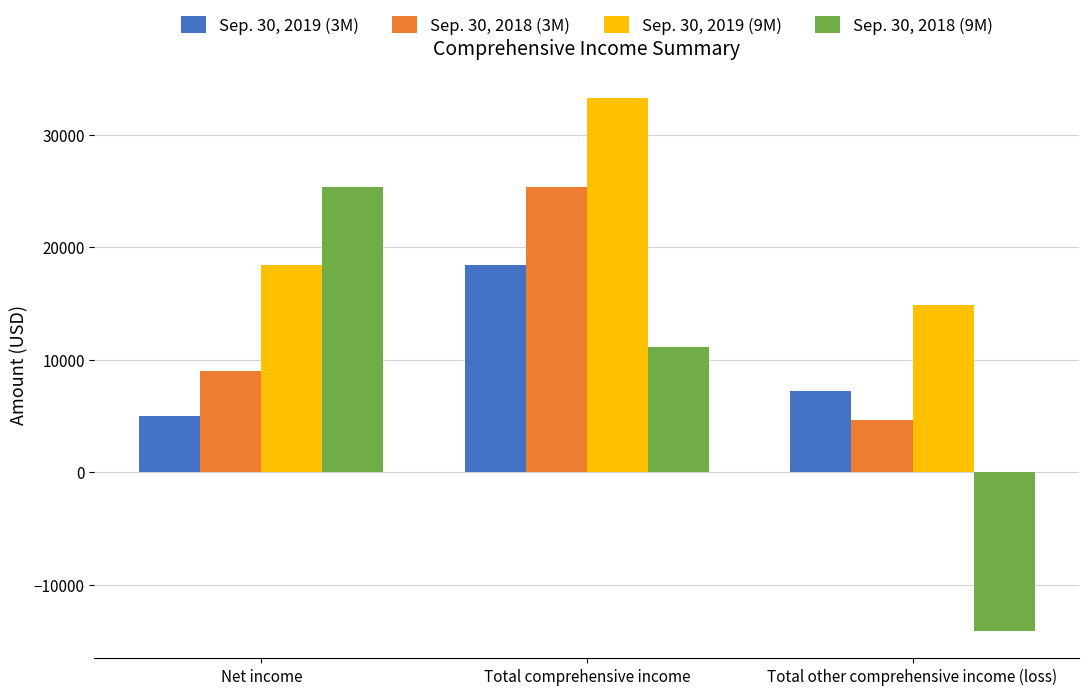

How many data points in Sep. 30, 2019 (3M) are less than 7183?

1